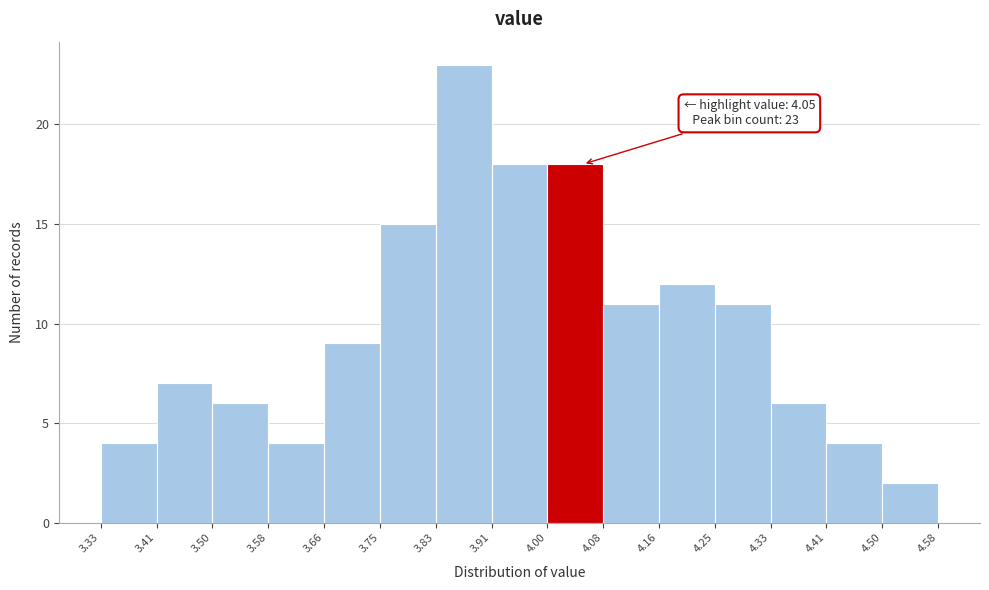

Which range on the x-axis has the tallest bar?

3.83 to 3.91